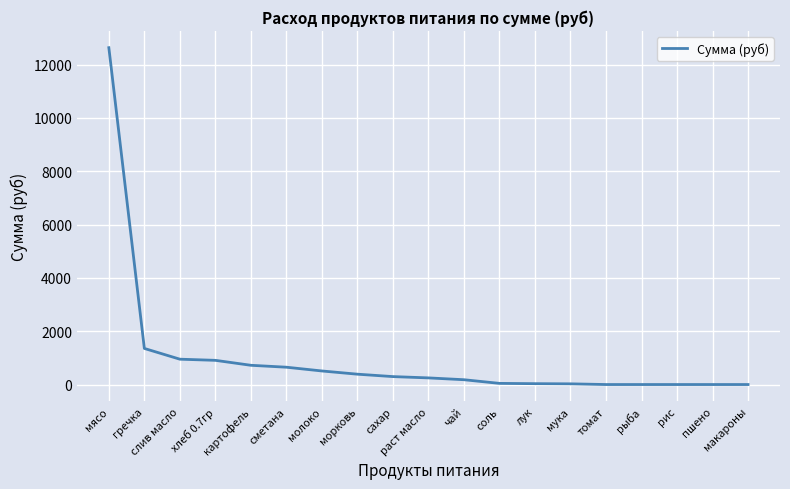

Is it true that the value at гречка is 830.8?

False